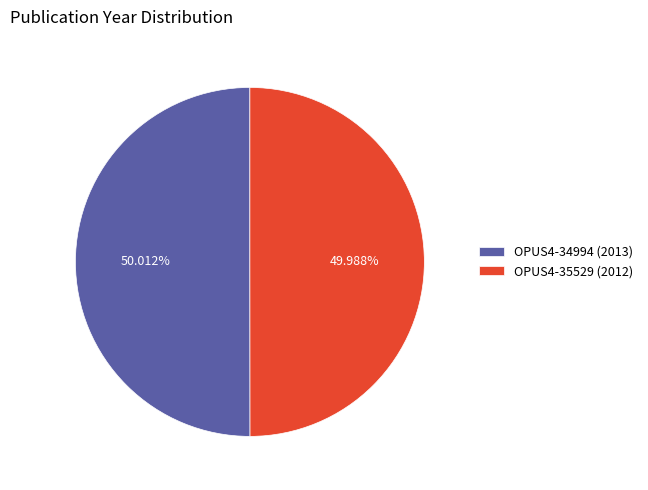

To the nearest percent, what portion does OPUS4-34994 (2013) represent?

50%